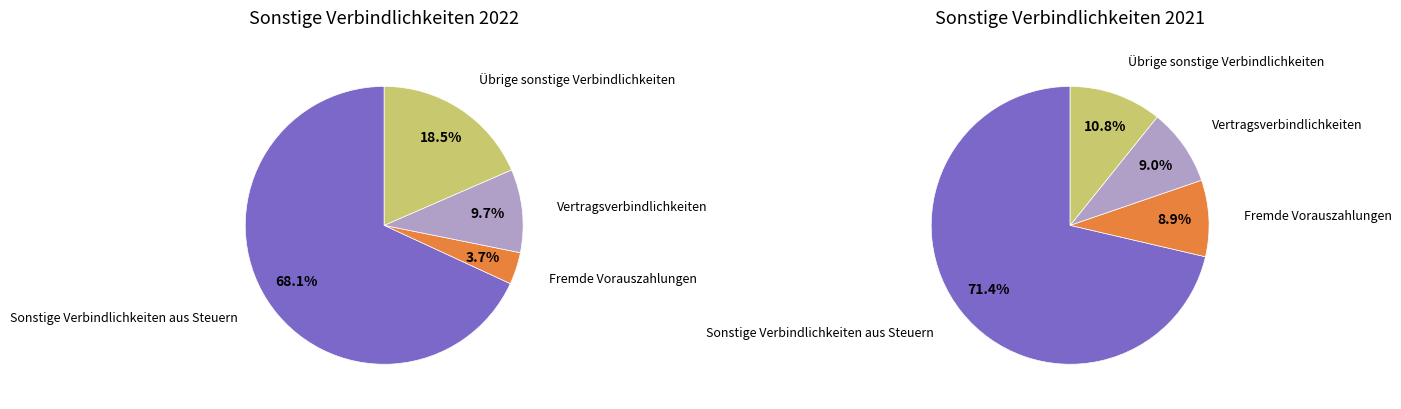

To the nearest percent, what is the difference between the largest and smallest slice percentages?

62%